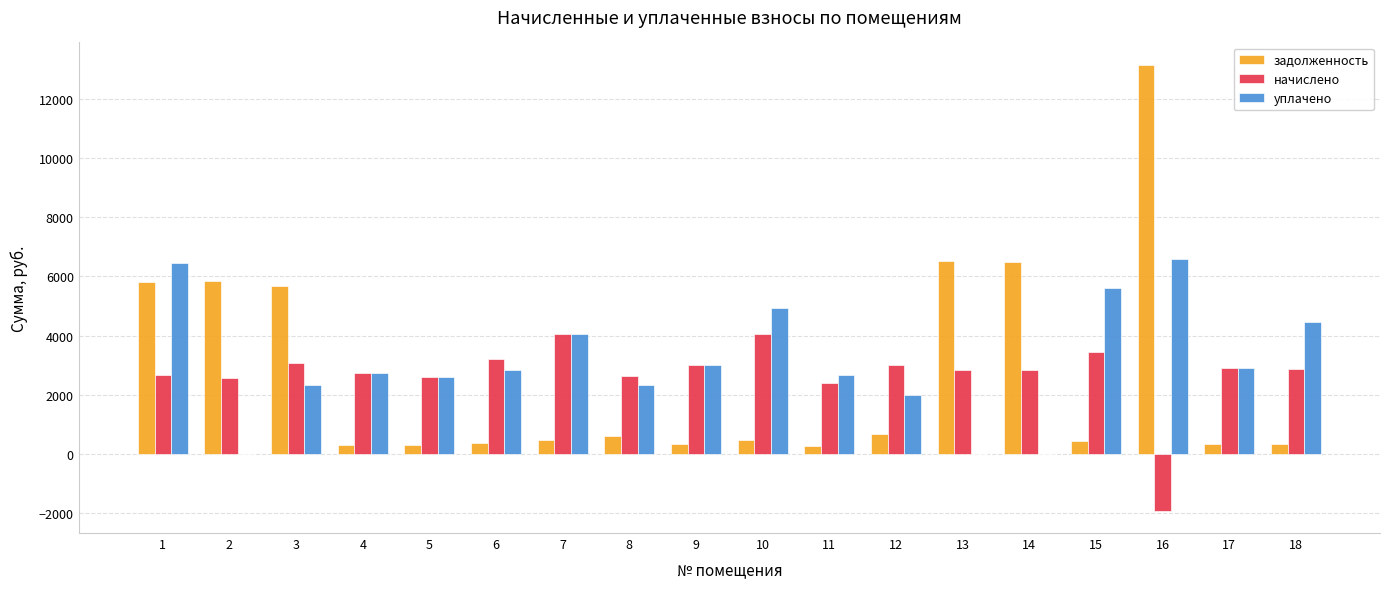

What is the sum of the уплачено values at 12 and 14?

2003.8